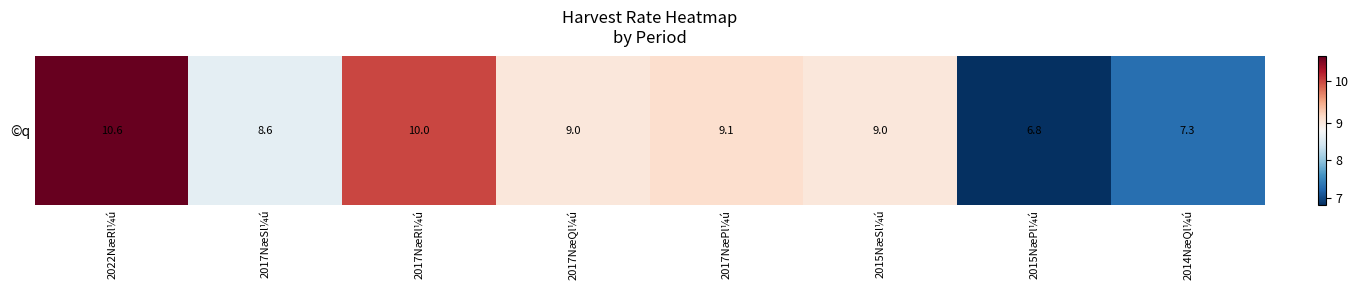

Rank the categories by value from highest to lowest.

2022NæRl¼ú, 2017NæRl¼ú, 2017NæPl¼ú, 2017NæQl¼ú, 2015NæSl¼ú, 2017NæSl¼ú, 2014NæQl¼ú, 2015NæPl¼ú